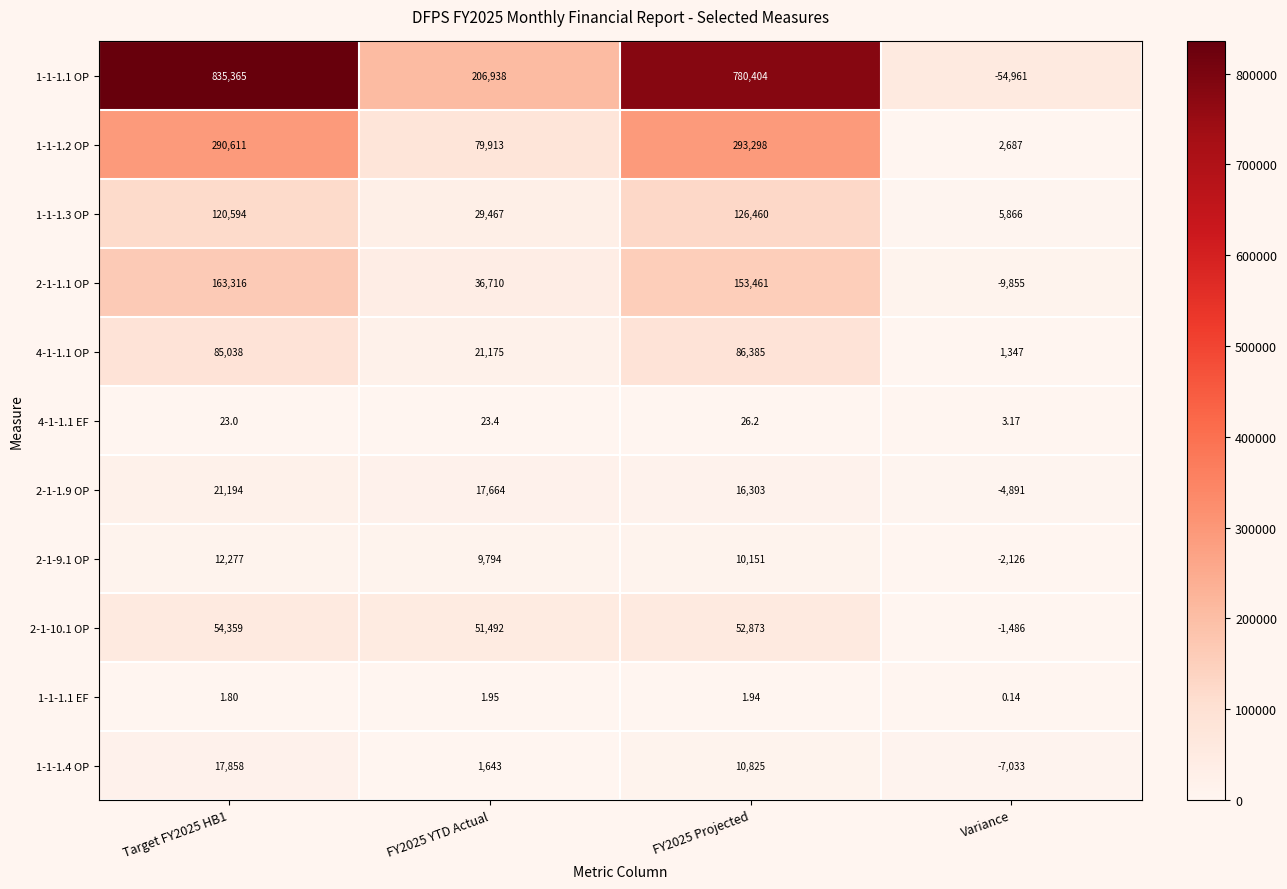

Which category has the lowest value in the 4-1-1.1 OP series?

Variance